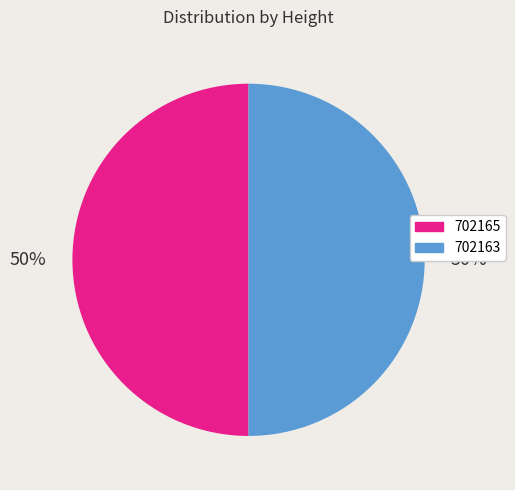

Count the number of slices in the pie.

2